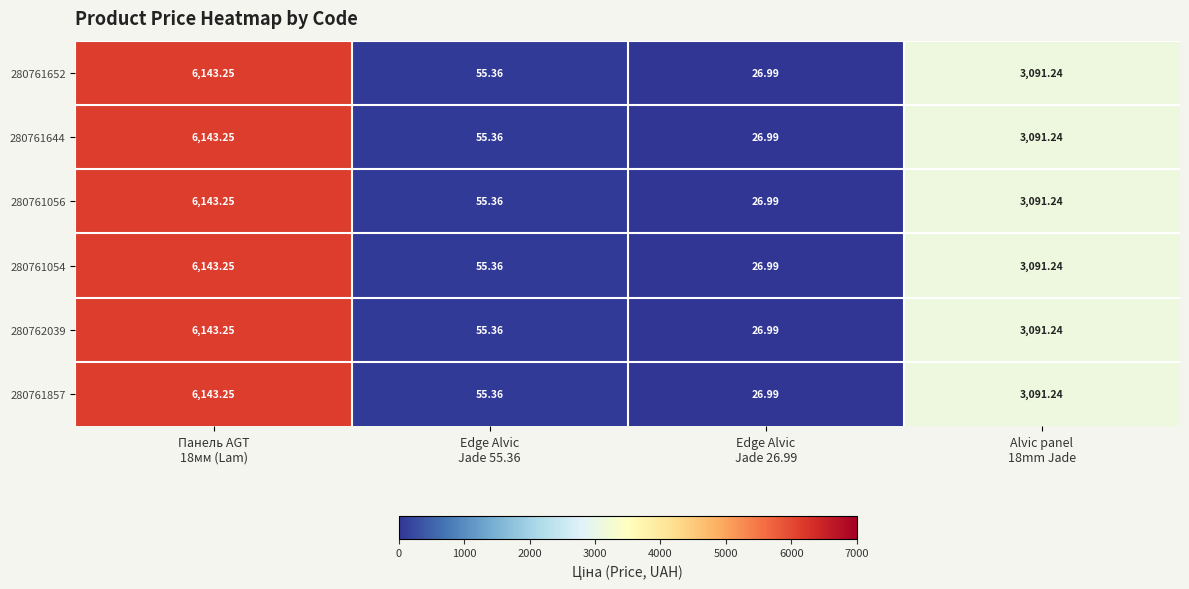

How many data points does each series have?

4